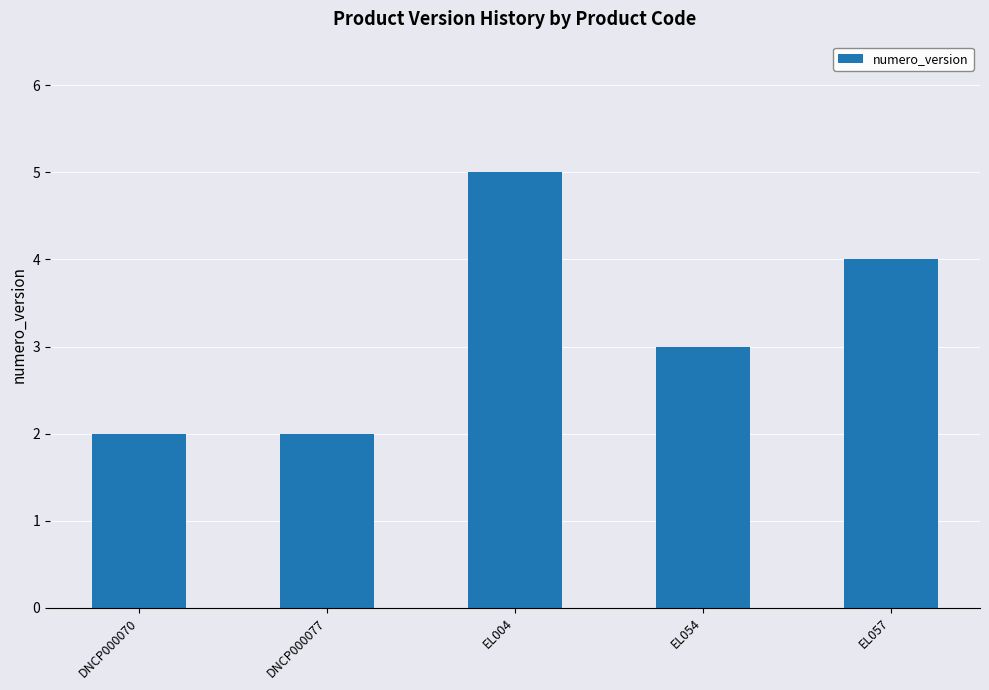

What is the average value?

3